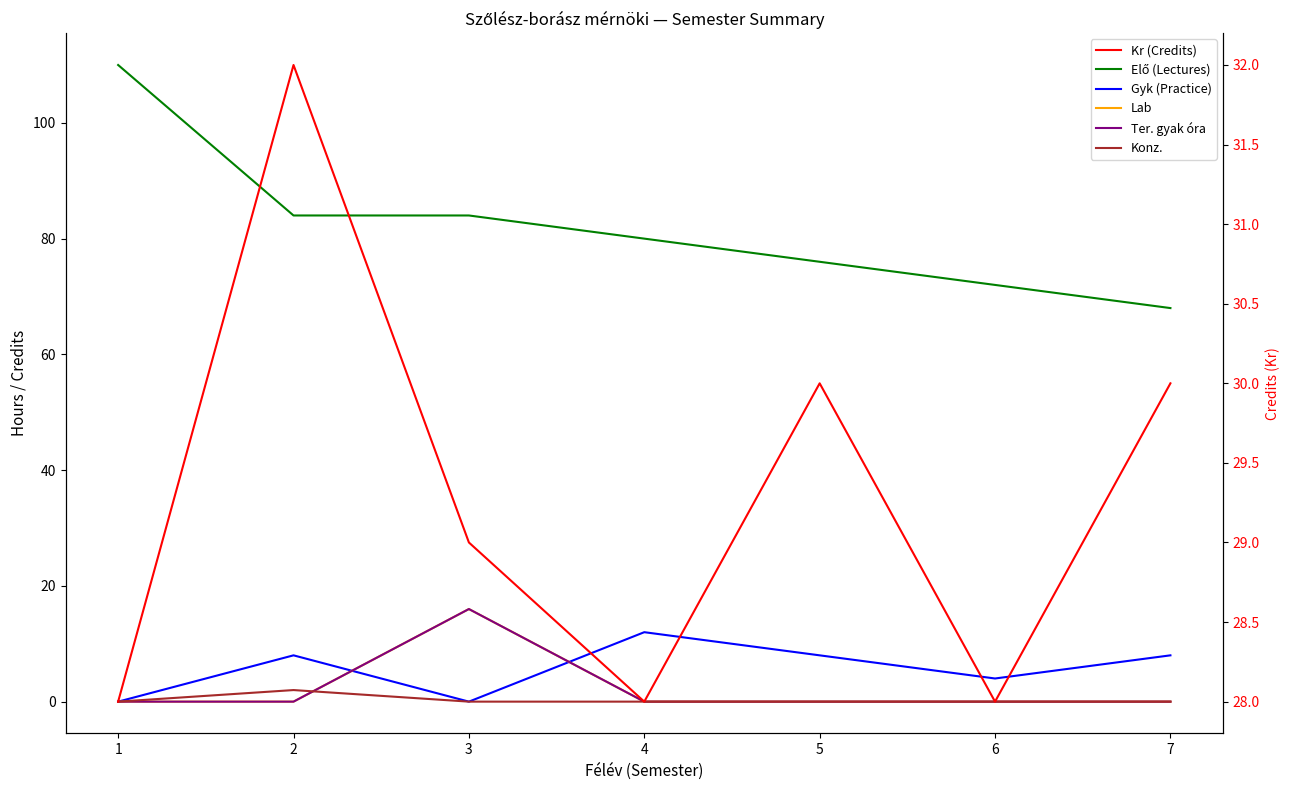

How many values in the Gyk (Practice) series are below 8?

3